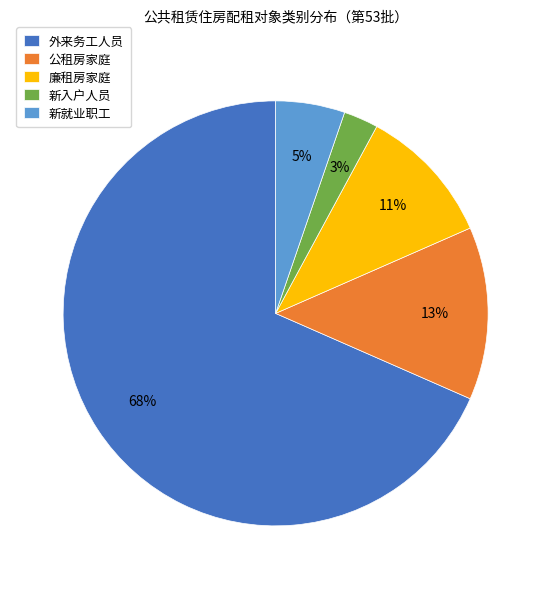

Does 外来务工人员 account for over 50% of the chart?

Yes